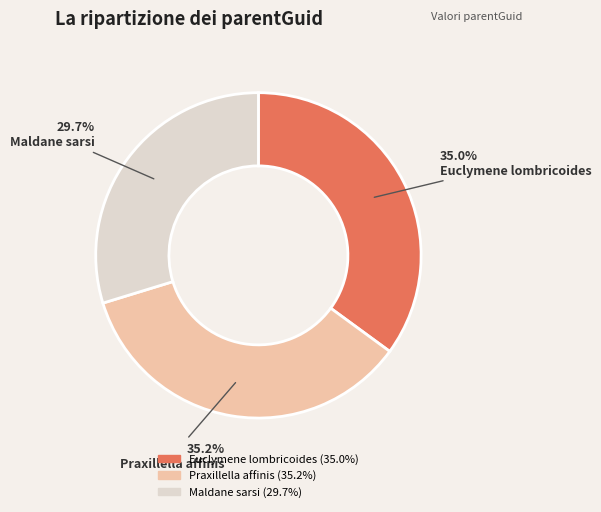

The Euclymene lombricoides slice represents 23% of the pie. True or false?

False